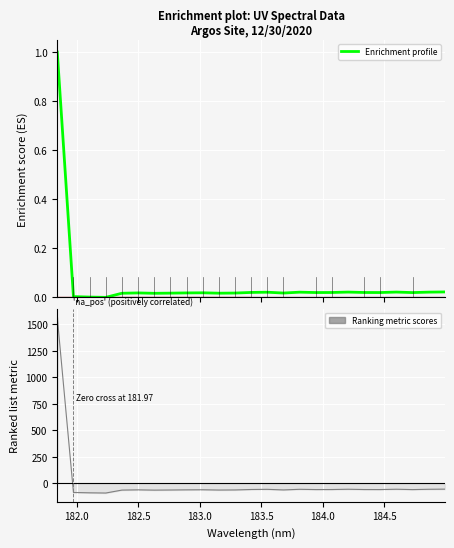

What is the maximum value for Enrichment profile?

1.0